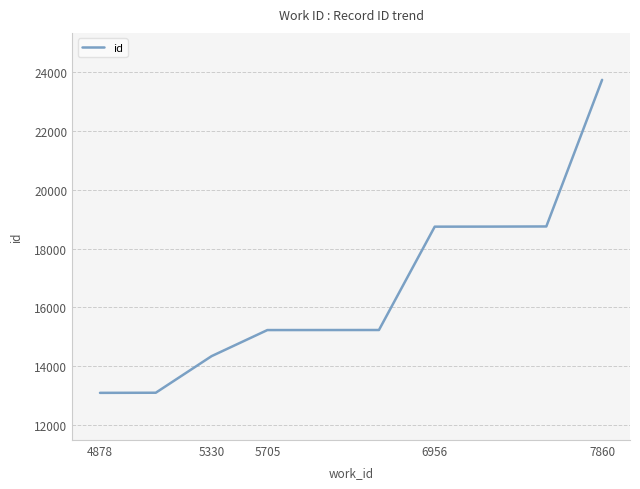

What is the difference between the maximum and minimum values?

10668